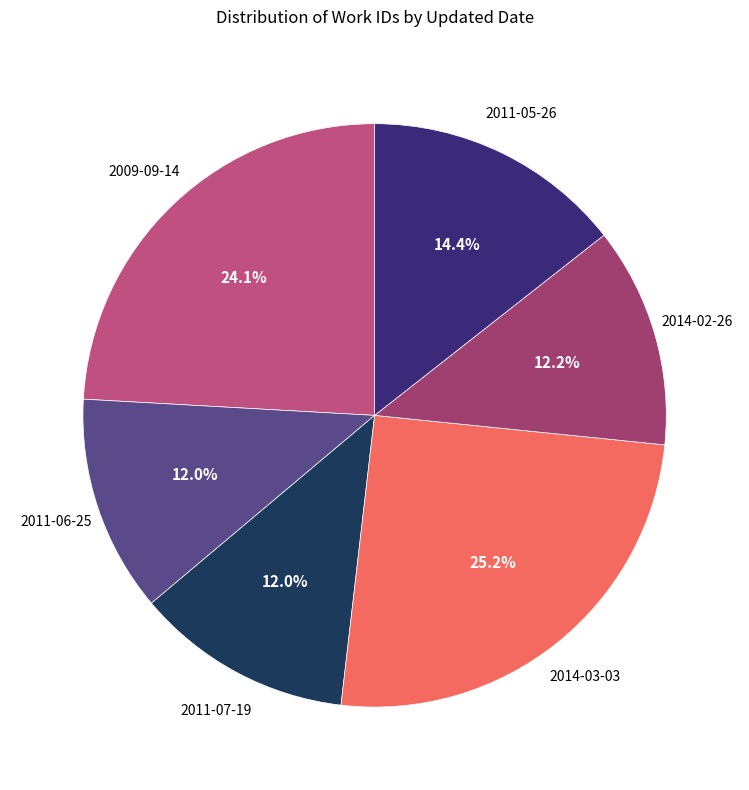

To the nearest percent, what is the average slice percentage?

17%